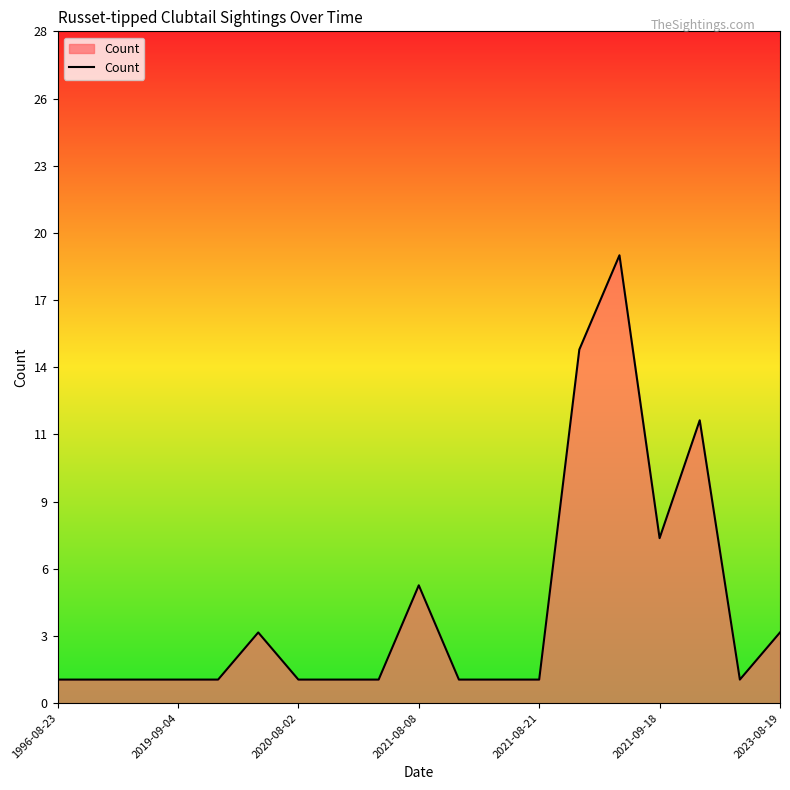

True or false: the data has more than 0 interior local peaks.

True